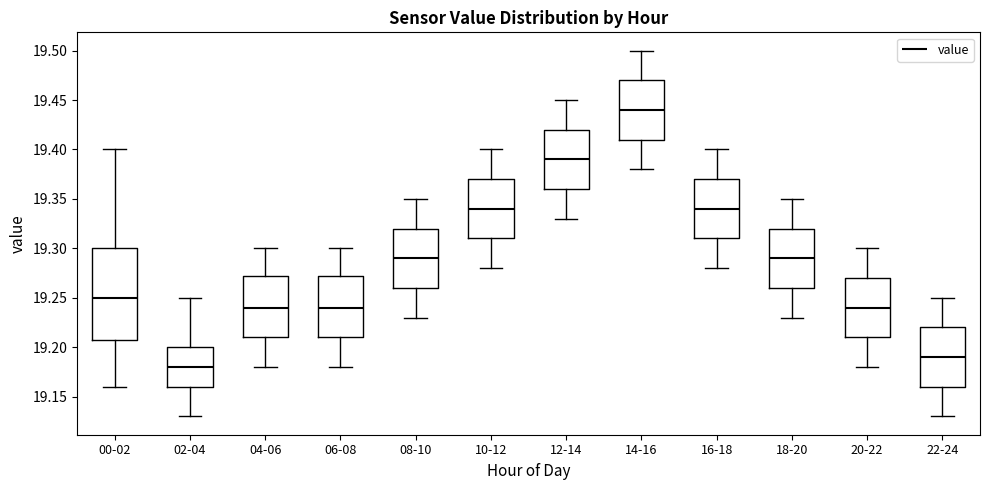

Which box's median line is the highest?

14-16